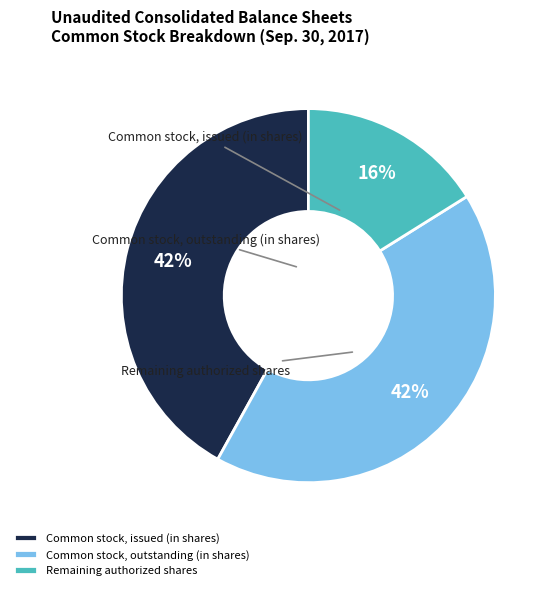

How many slices are in this pie chart?

3